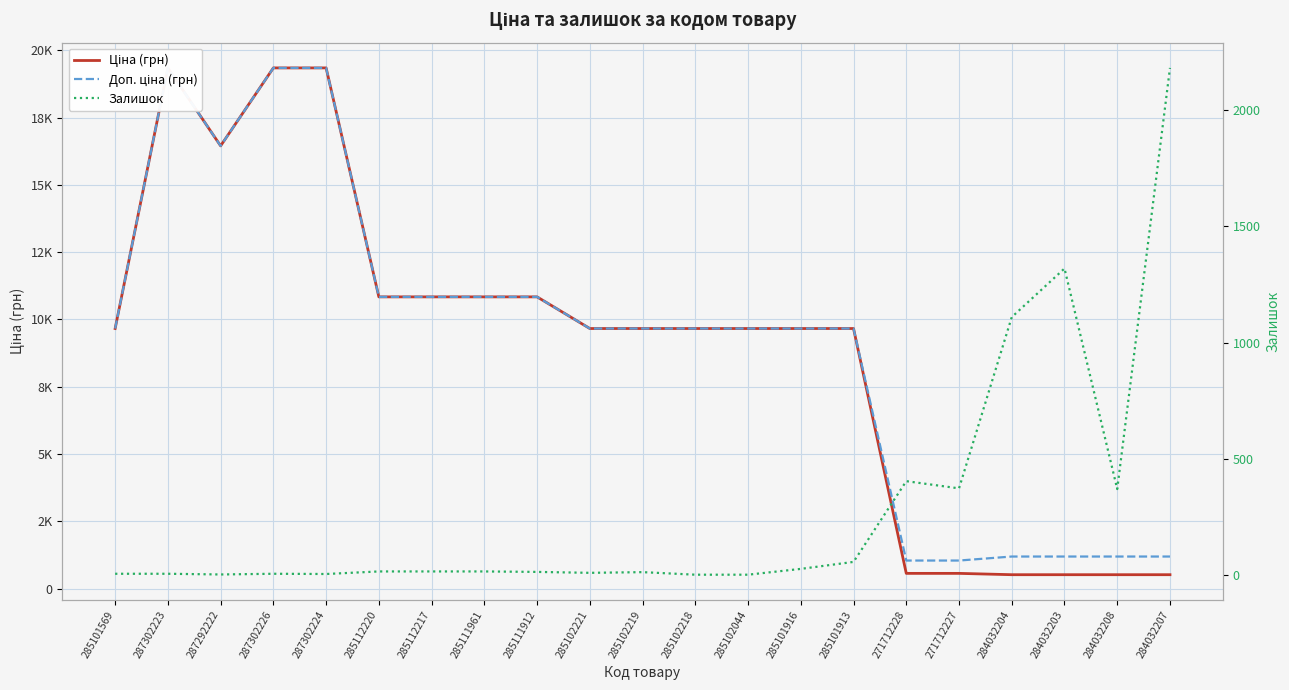

True or false: Ціна (грн) and Доп. ціна (грн) intersect in this chart.

False